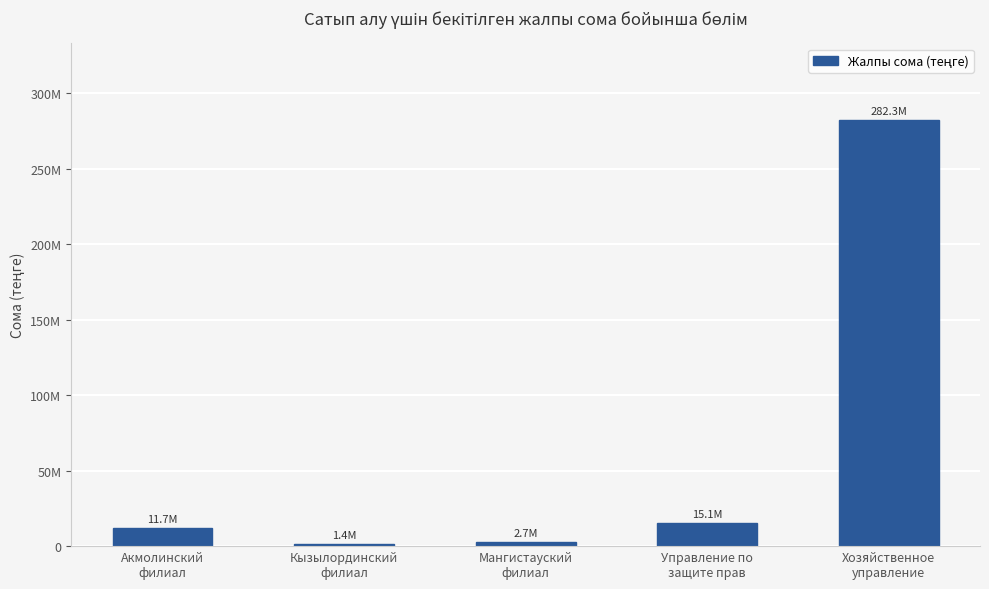

List the labels in order of value, smallest first.

Кызылординский
филиал, Мангистауский
филиал, Акмолинский
филиал, Управление по
защите прав, Хозяйственное
управление